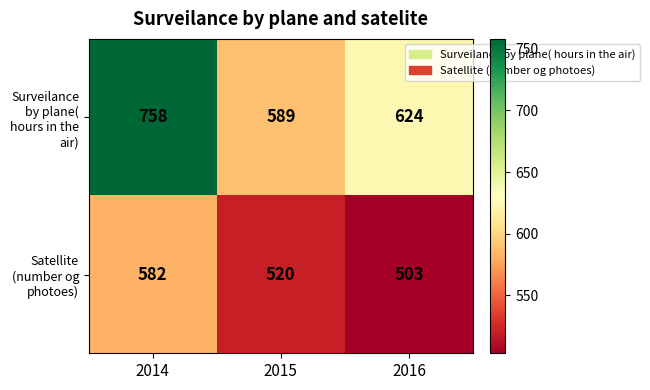

The value of Surveilance by plane( hours in the air) at 2016 is 624. True or false?

True